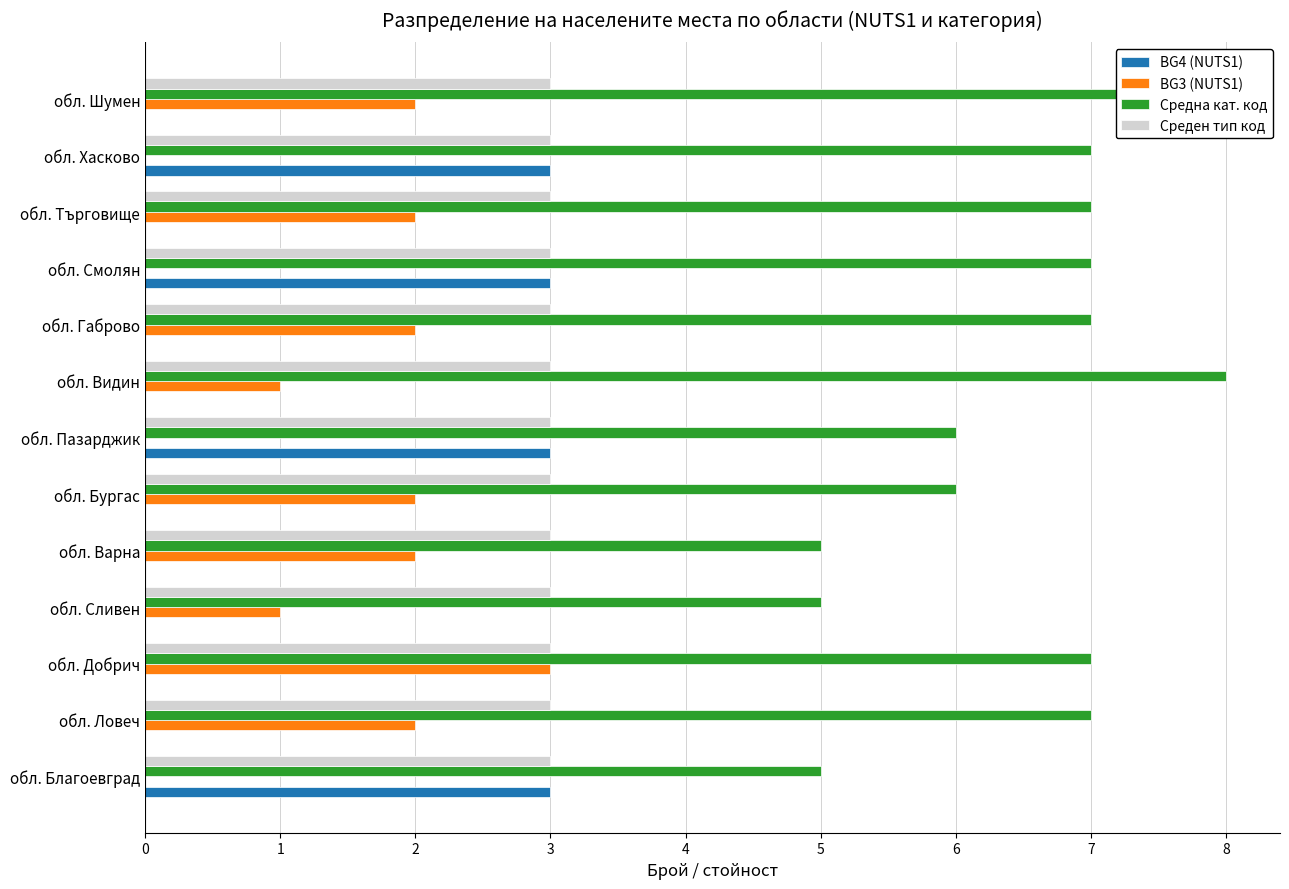

At how many categories does at least one series exceed 7?

2